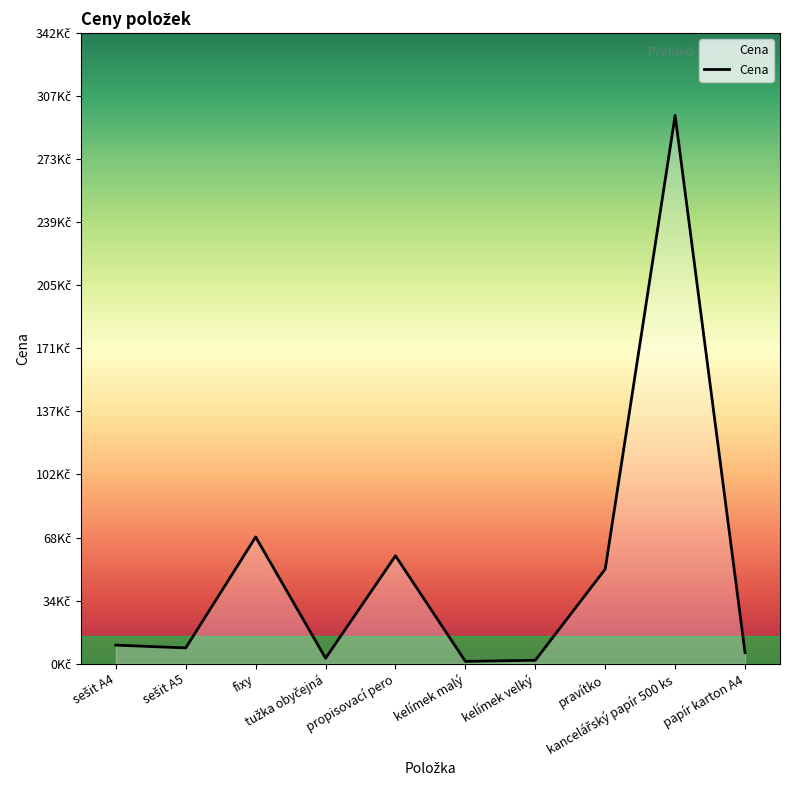

Is this an area chart (filled region under the line)?

Yes